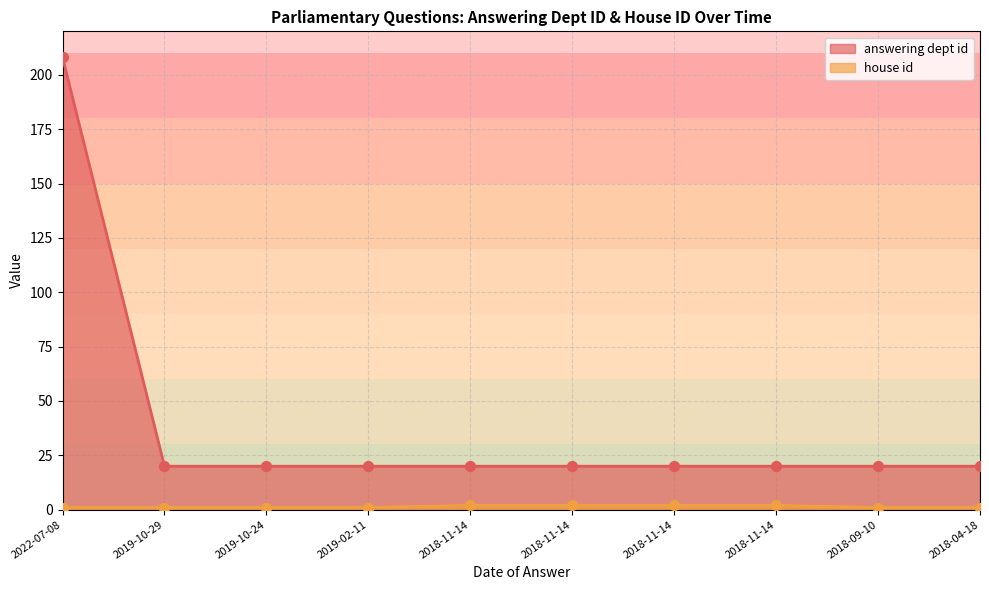

Which series reaches the minimum Y coordinate?

house id